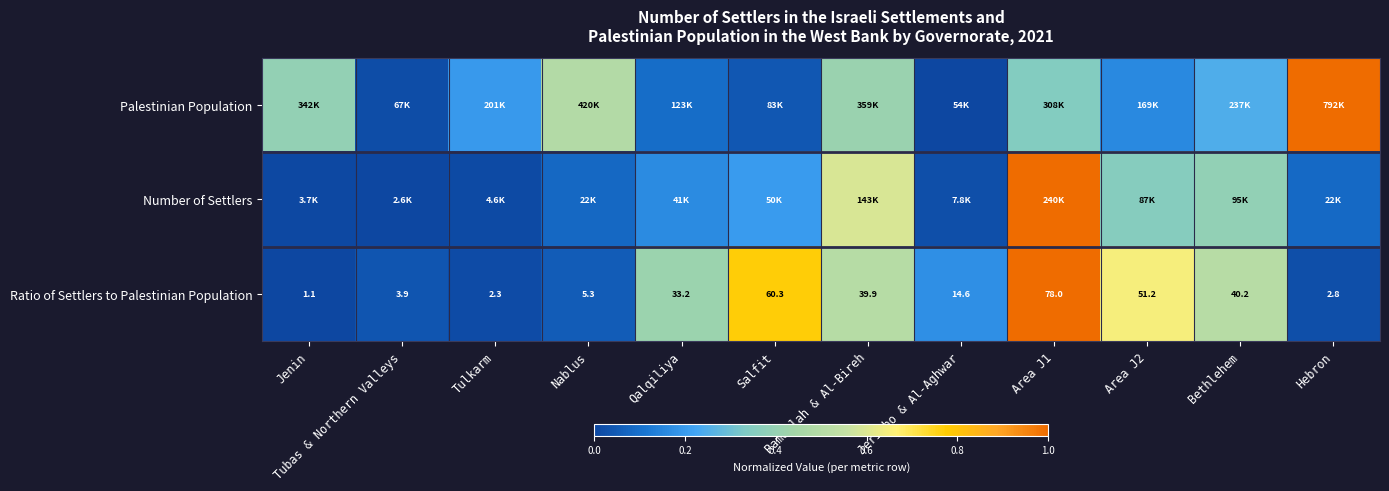

At which label does Ratio of Settlers to Palestinian Population first exceed 33?

Qalqiliya